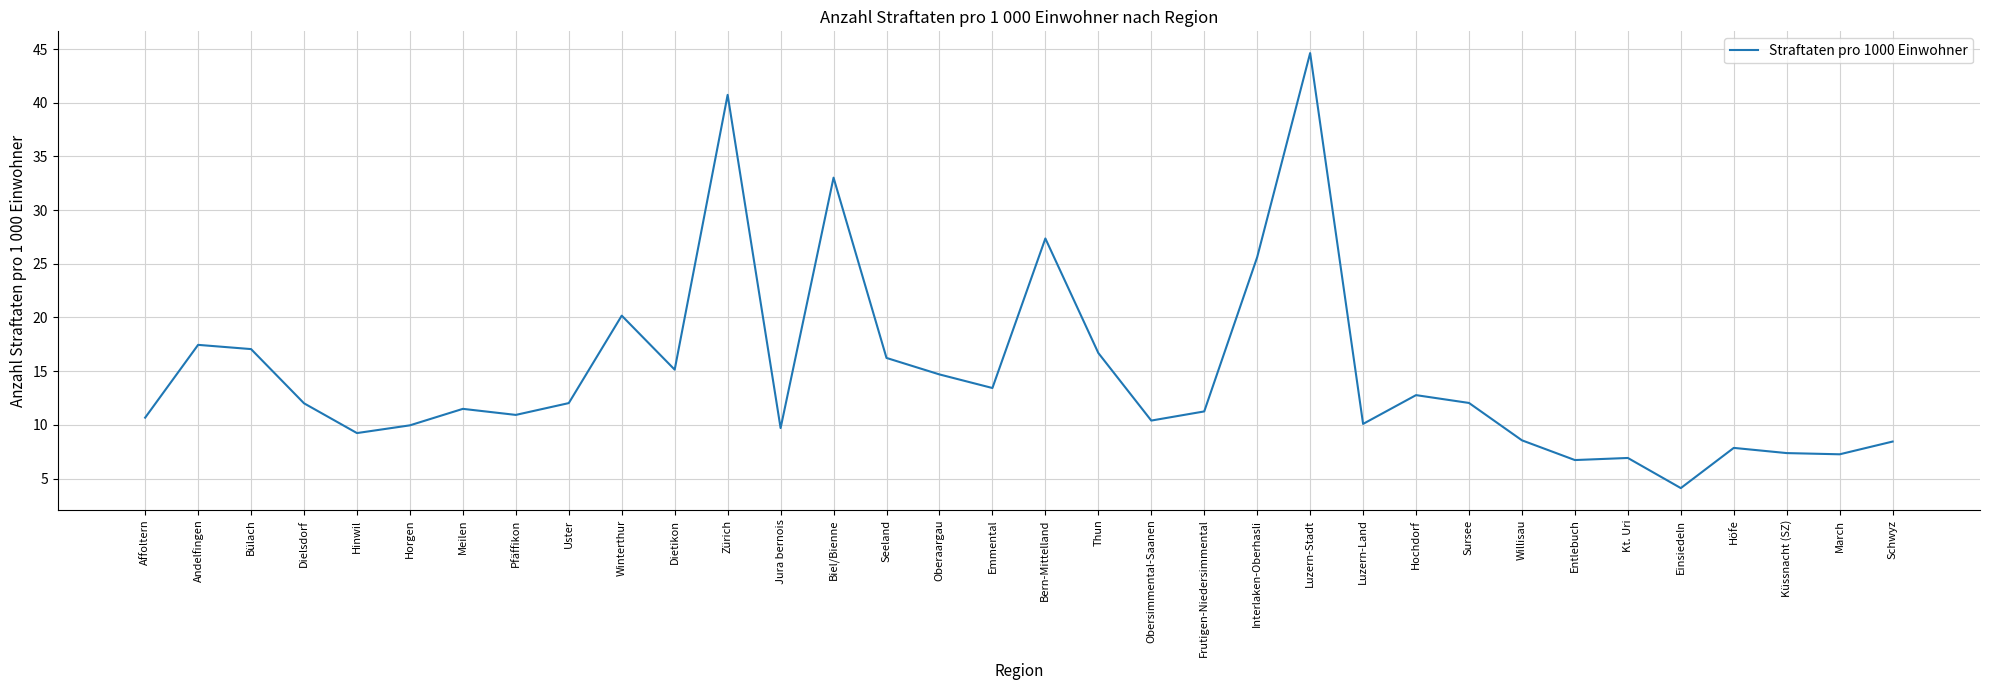

Is this an area chart (filled region under the line)?

No